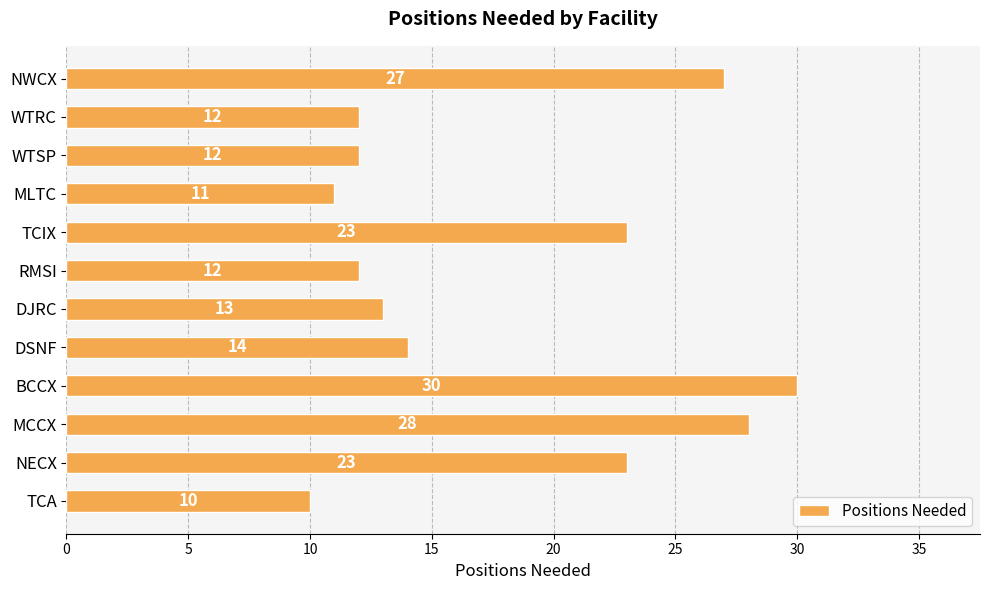

What is the value of the 11th bar from the top?

23